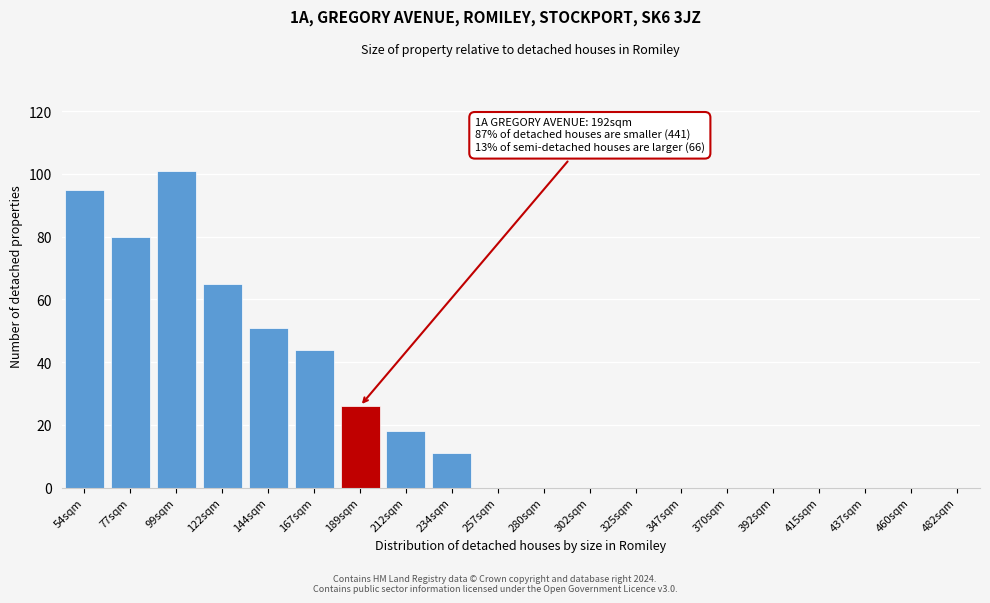

Reading left to right, what are all the values shown in this chart?

54sqm=95	77sqm=80	99sqm=101	122sqm=65	144sqm=51	167sqm=44	189sqm=26	212sqm=18	234sqm=11	257sqm=0	280sqm=0	302sqm=0	325sqm=0	347sqm=0	370sqm=0	392sqm=0	415sqm=0	437sqm=0	460sqm=0	482sqm=0